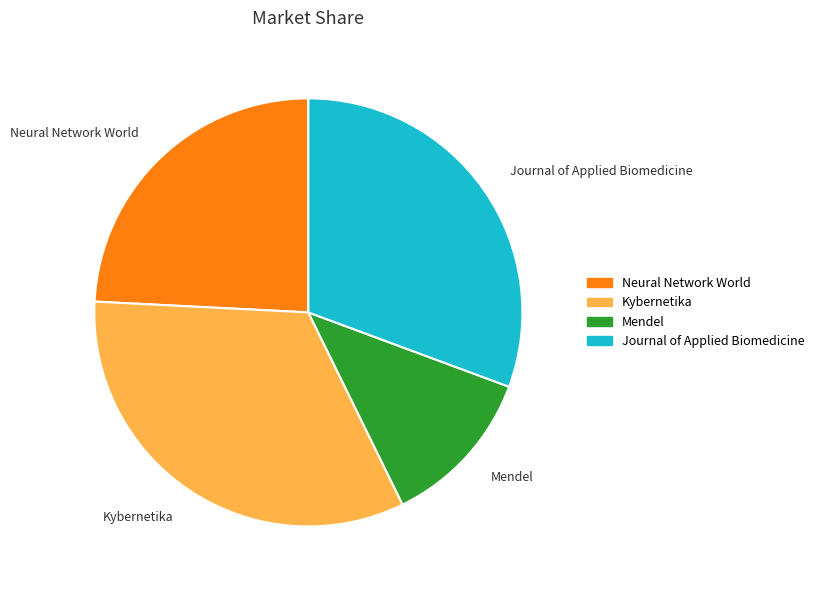

Rank the categories by value from lowest to highest.

Mendel, Neural Network World, Journal of Applied Biomedicine, Kybernetika